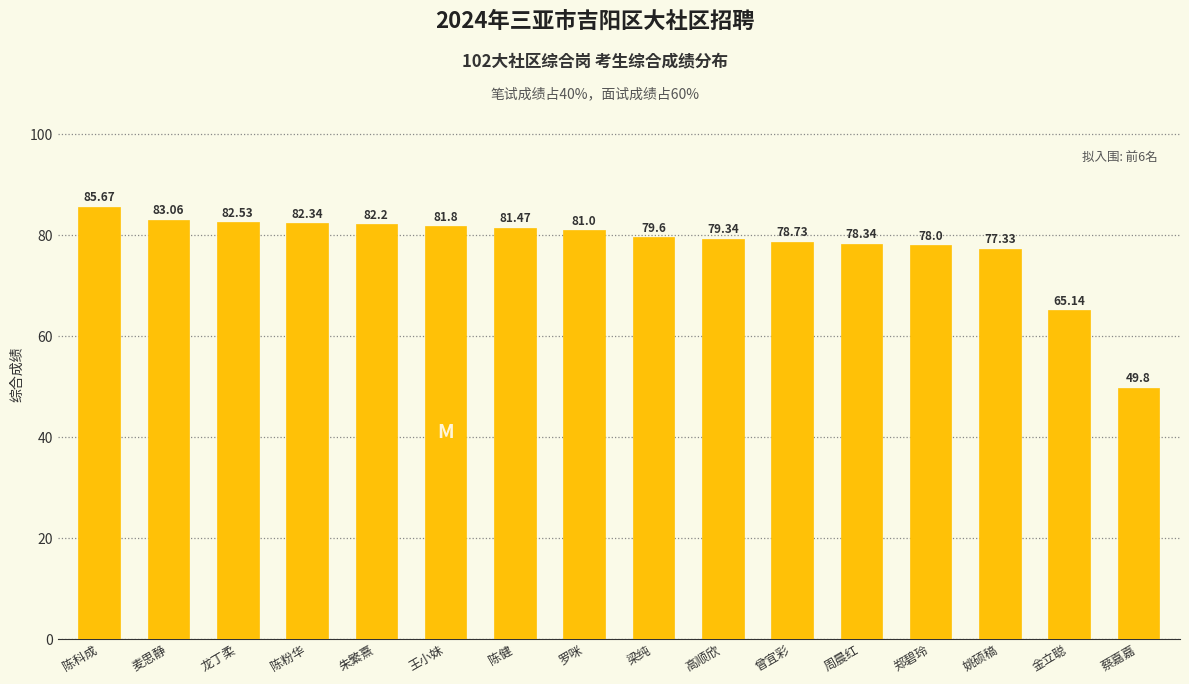

What is the ratio of the value at 高顺欣 to the value at 陈科成?

0.9